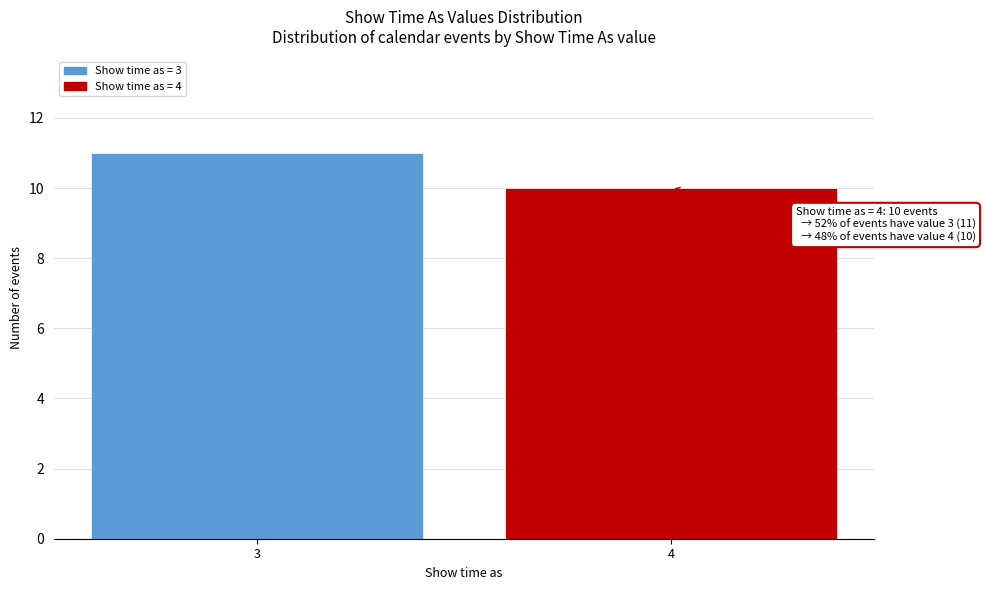

Reading left to right, transcribe all the data shown in this chart.

3=11	4=10